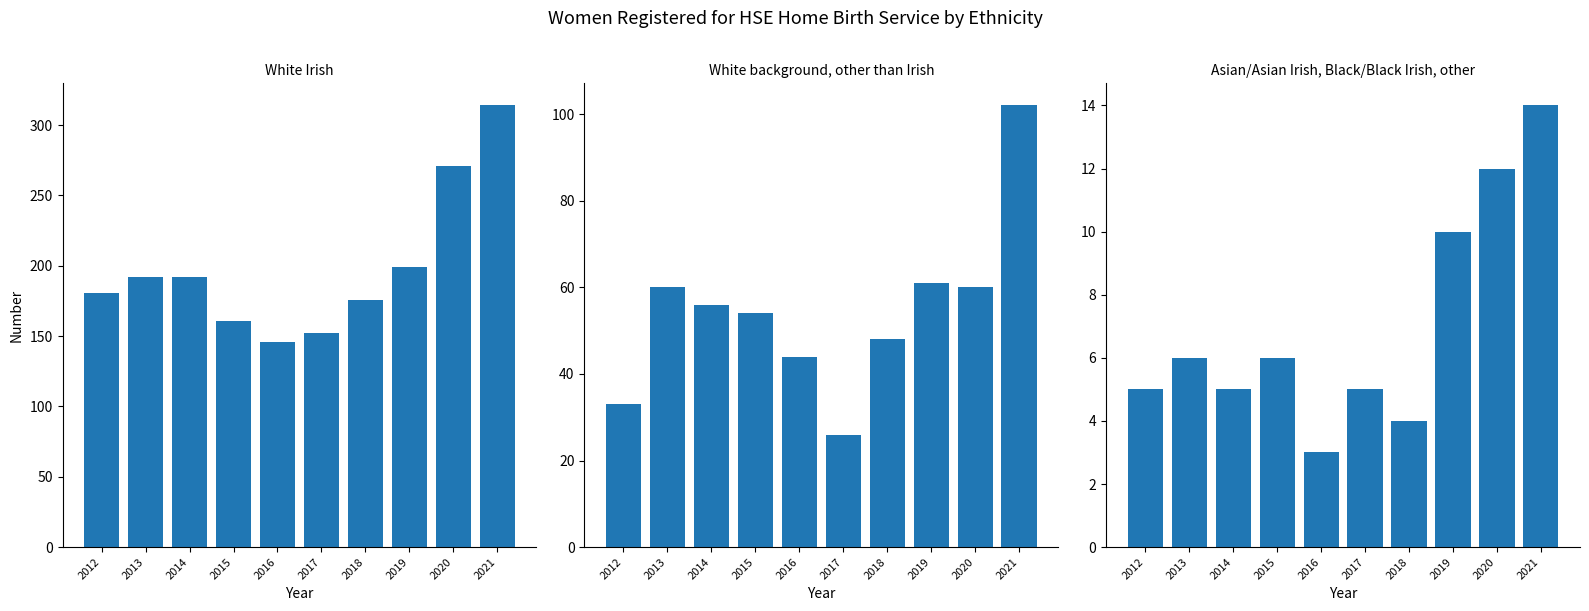

What are all the series names shown in the legend?

White Irish, White background, other than Irish, Asian/Asian Irish, Black/Black Irish, other